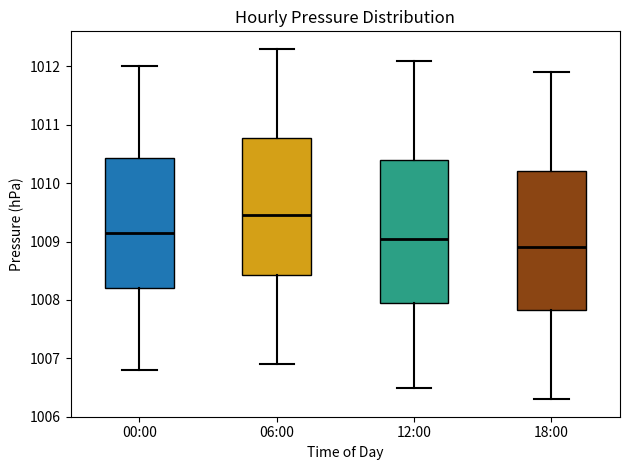

Where does the lower whisker of the box for 12:00 end on the y-axis? The values are not printed on the chart, so give them approximately, as read against the axis.

1006.5